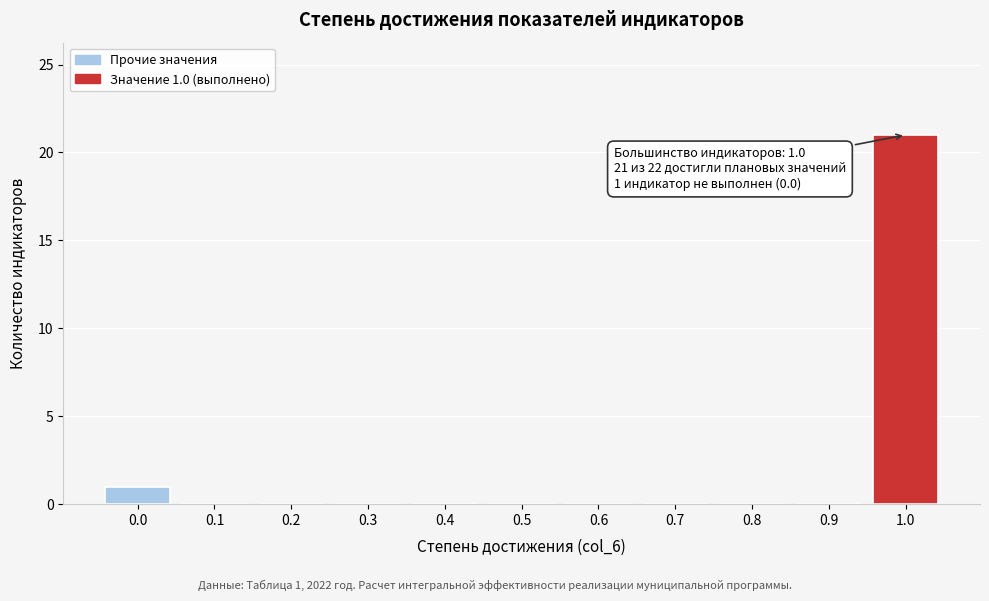

Which range on the x-axis has the tallest bar?

0.95 to 1.05